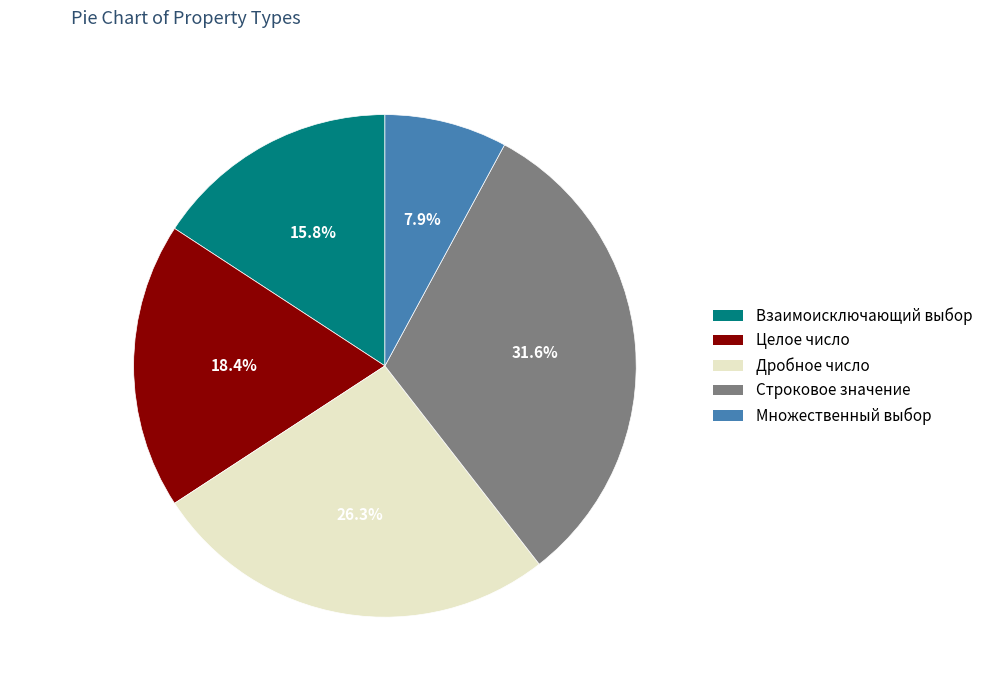

How many segments does this pie chart have?

5